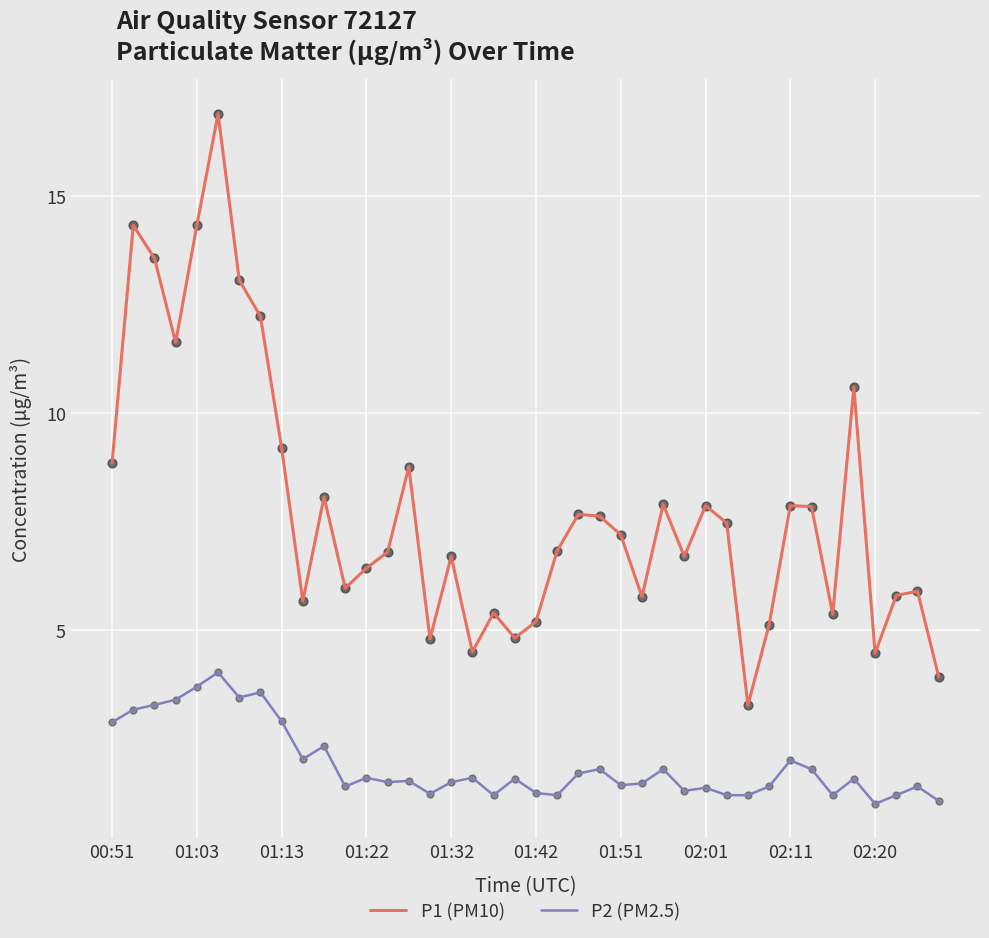

Which series has the largest total across all categories?

P1 (PM10)